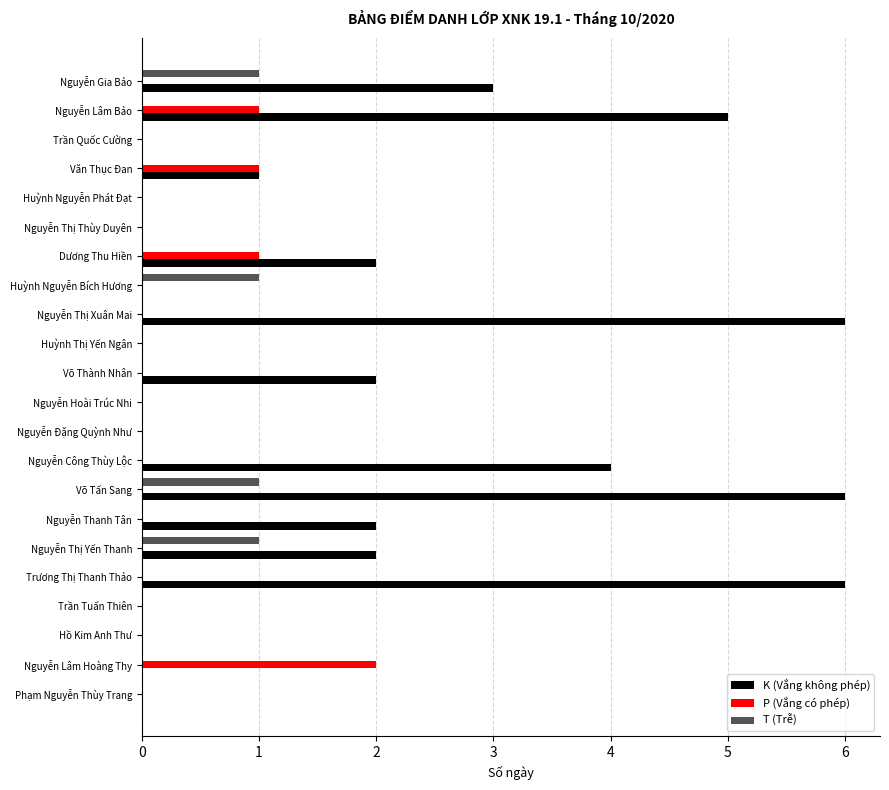

Which series has the largest range (max minus min)?

K (Vắng không phép)